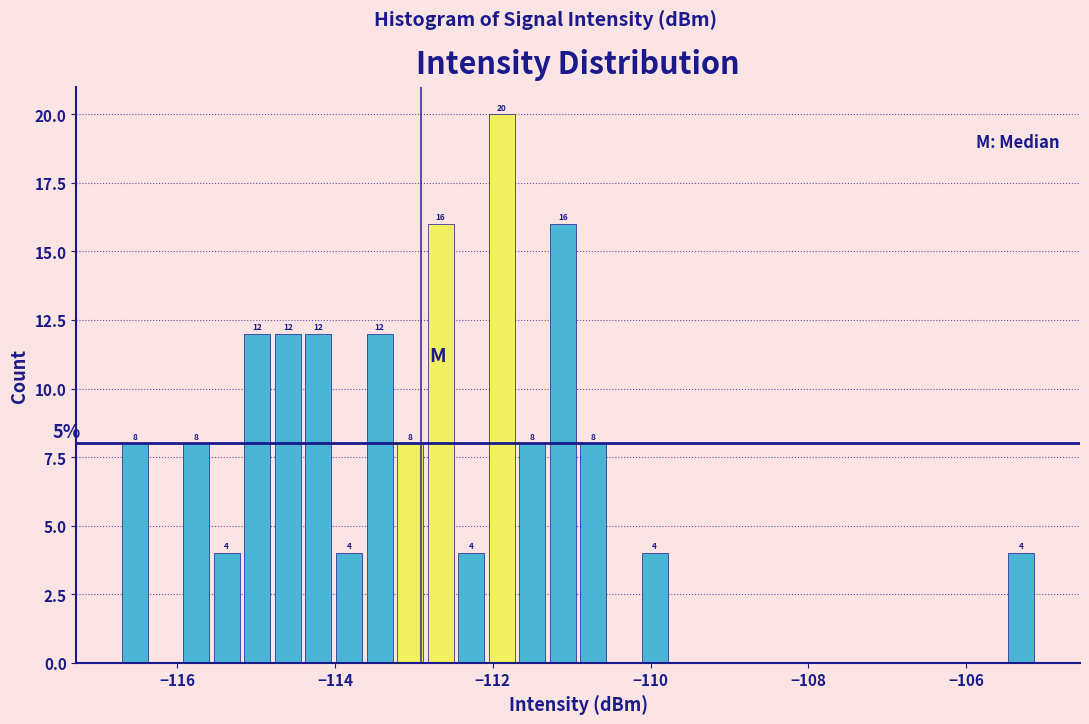

Read against the x-axis, roughly where is the centre of the tallest bar?

-111.8